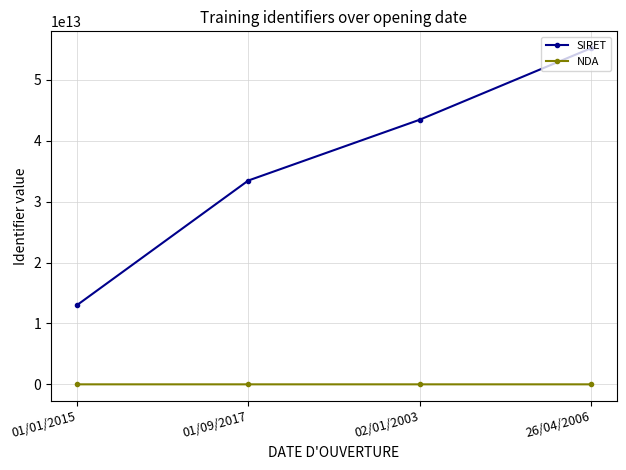

How many SIRET values are between 33468834800070 and 55202467100091?

3